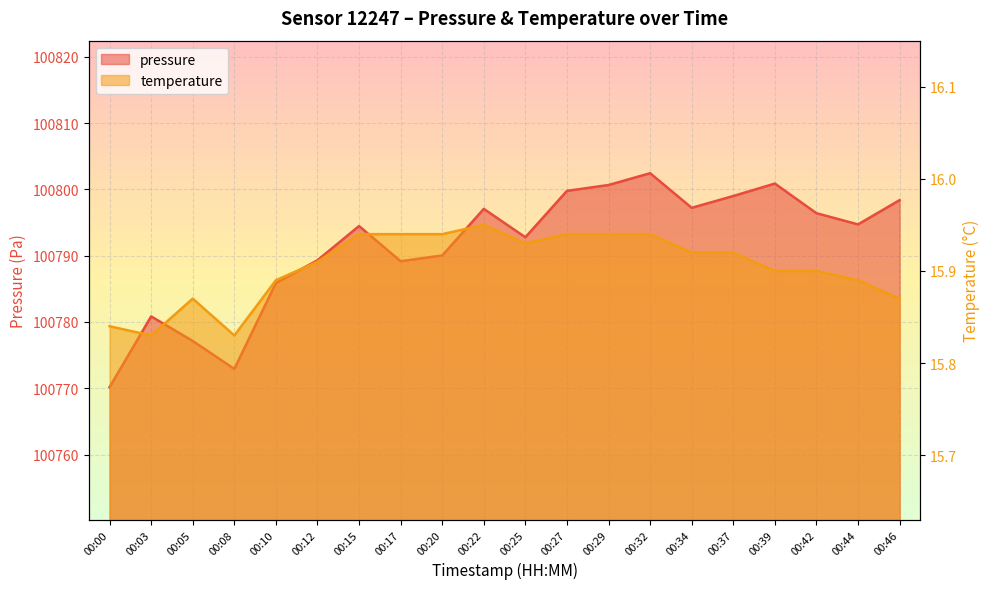

List the series in order of their peak value, highest first.

pressure, temperature